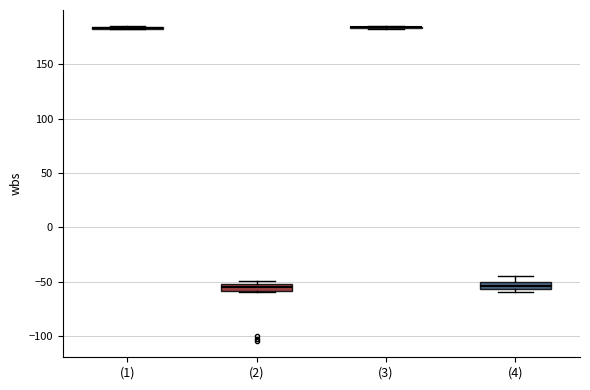

Where does the upper whisker of the box for (4) end on the y-axis? The values are not printed on the chart, so give them approximately, as read against the axis.

-45